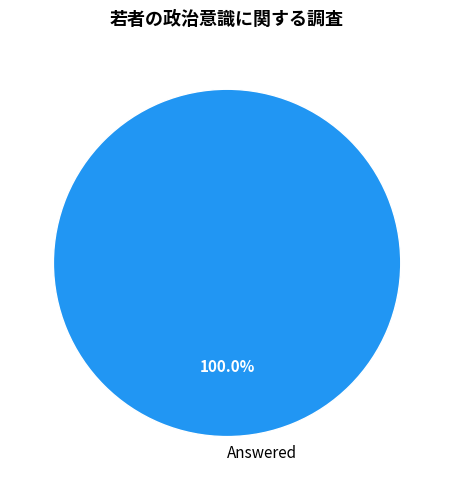

Is there a majority slice in this chart?

Yes